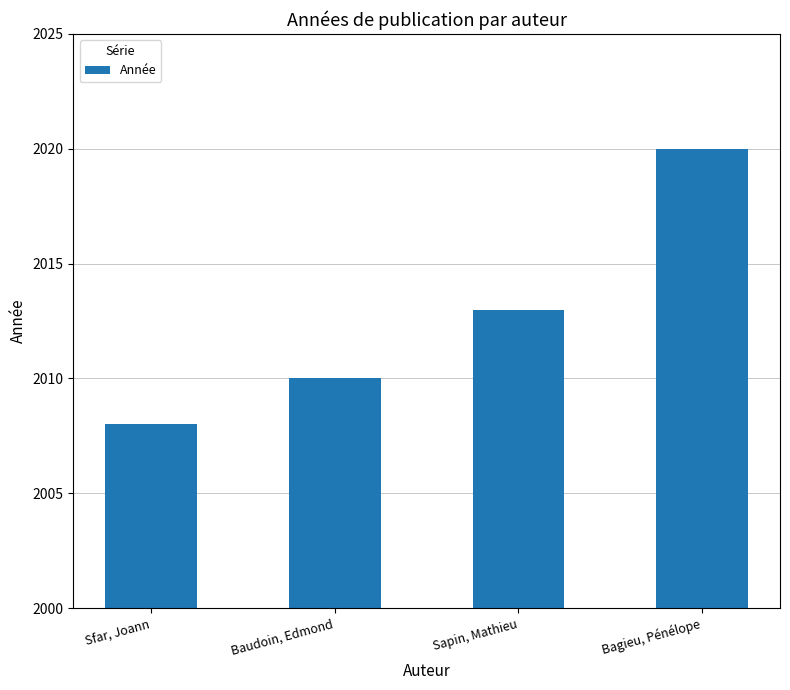

The value at Bagieu, Pénélope is 2020. True or false?

True